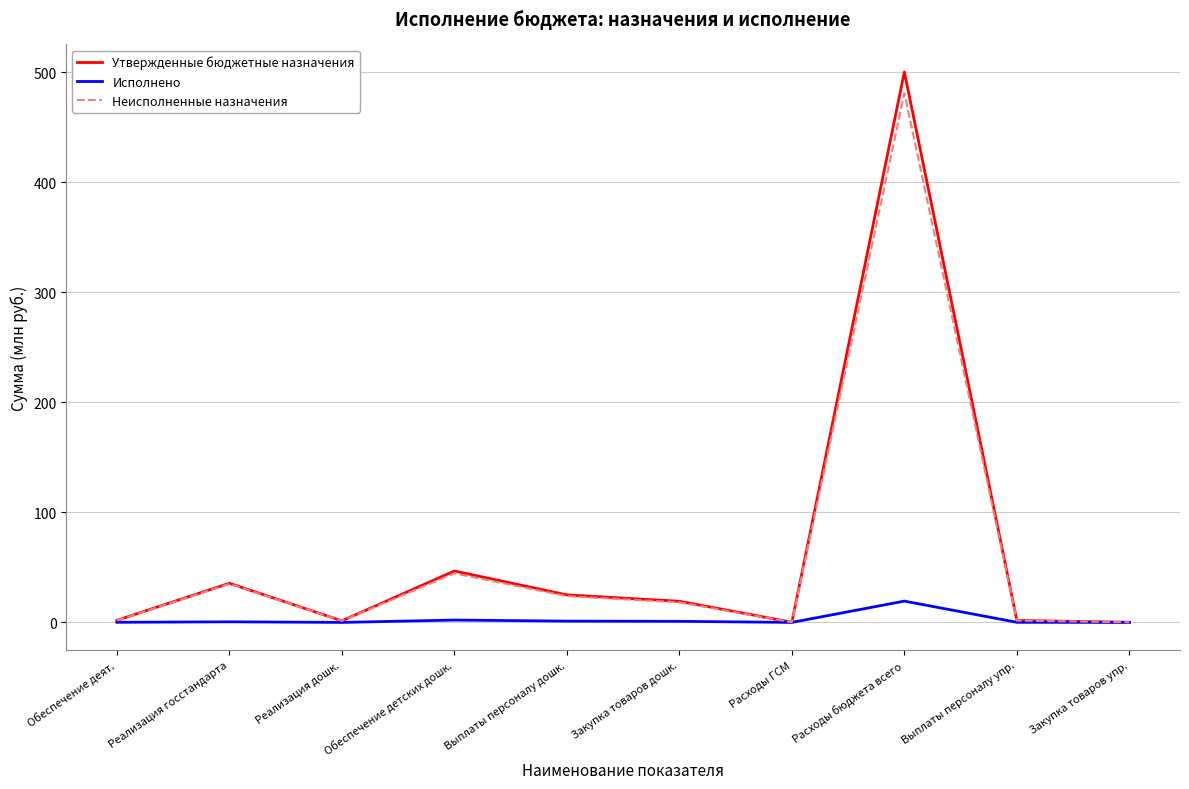

How many lines are shown in the chart?

3